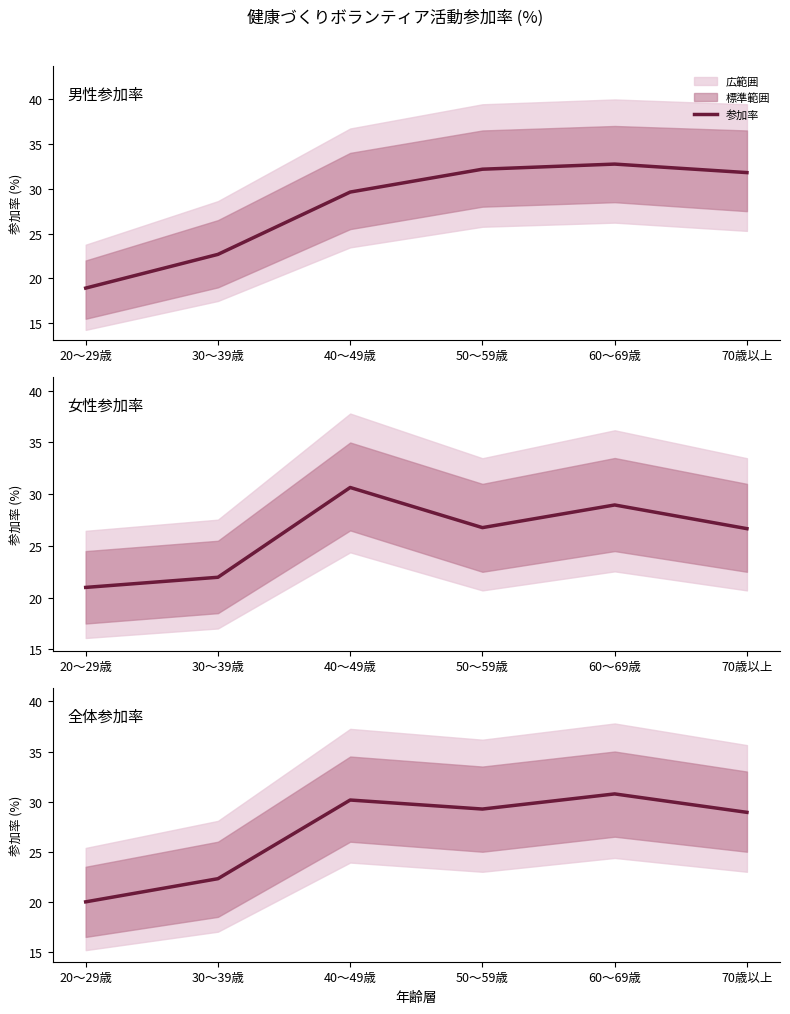

Is this an area chart (filled region under the line)?

No